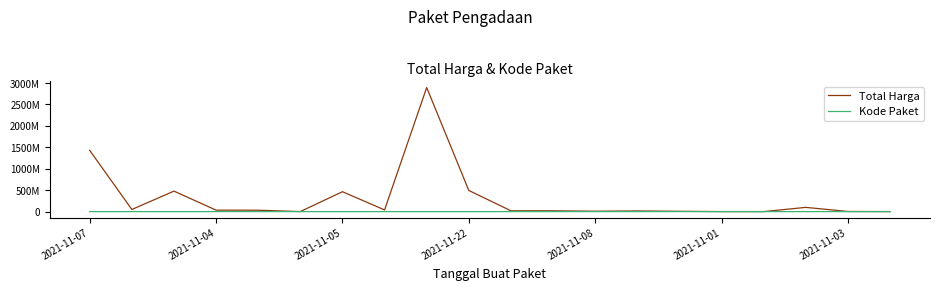

Reading left to right, transcribe all the data shown in this chart.

Total Harga: 1425867900	49730040	477600000	34000000	32441200	577875	464002100	39440000	2892122000	493000000	19175000	18900000	9180000	15513960	7401240	333600	78000	98772570	2772000	265000
Kode Paket: 16823	17509	70453	8530	8646	8668	13652	28271	28425	55826	67279	137876	17272	17283	27891	464	5449	5997	6214	6246